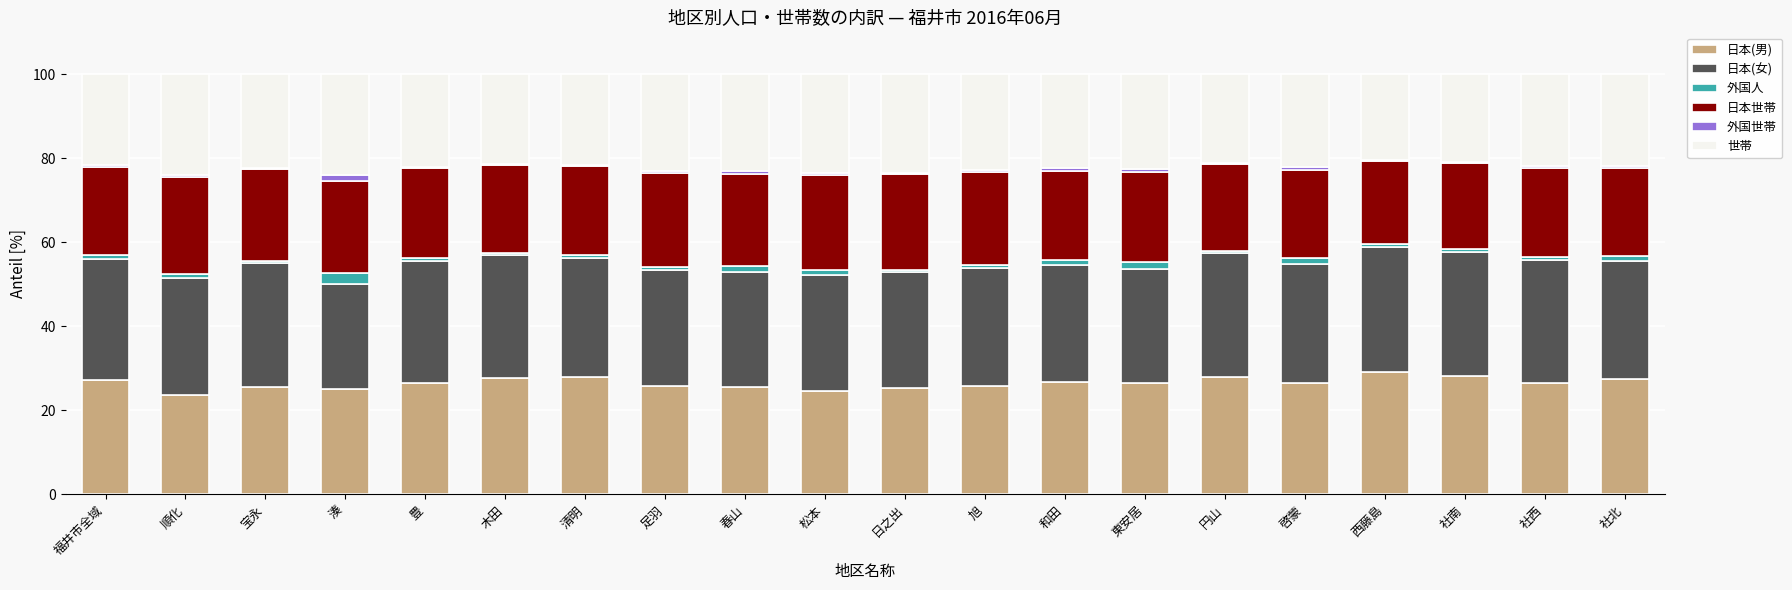

What is the highest value of the 日本(男) series?

29.2